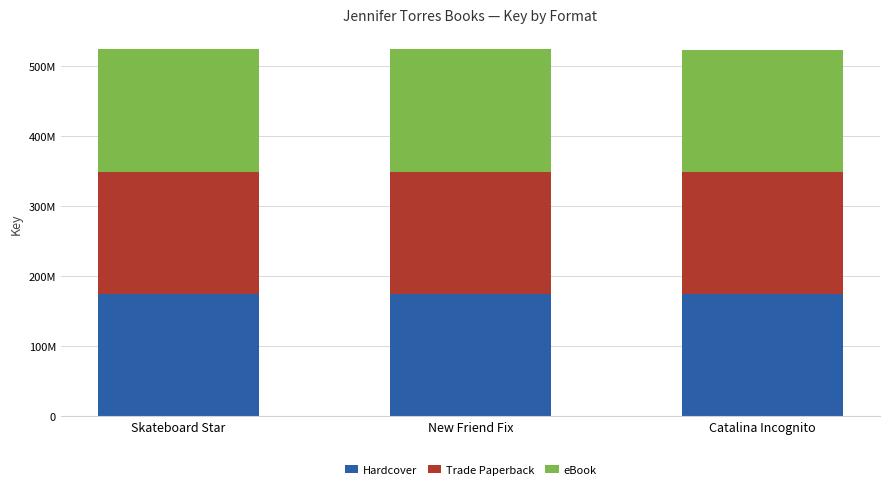

Are the bars horizontal?

No